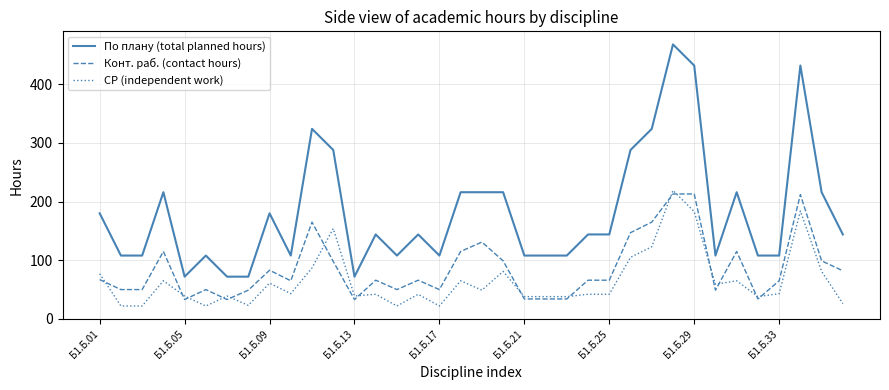

What is the maximum value for СР (independent work)?

219